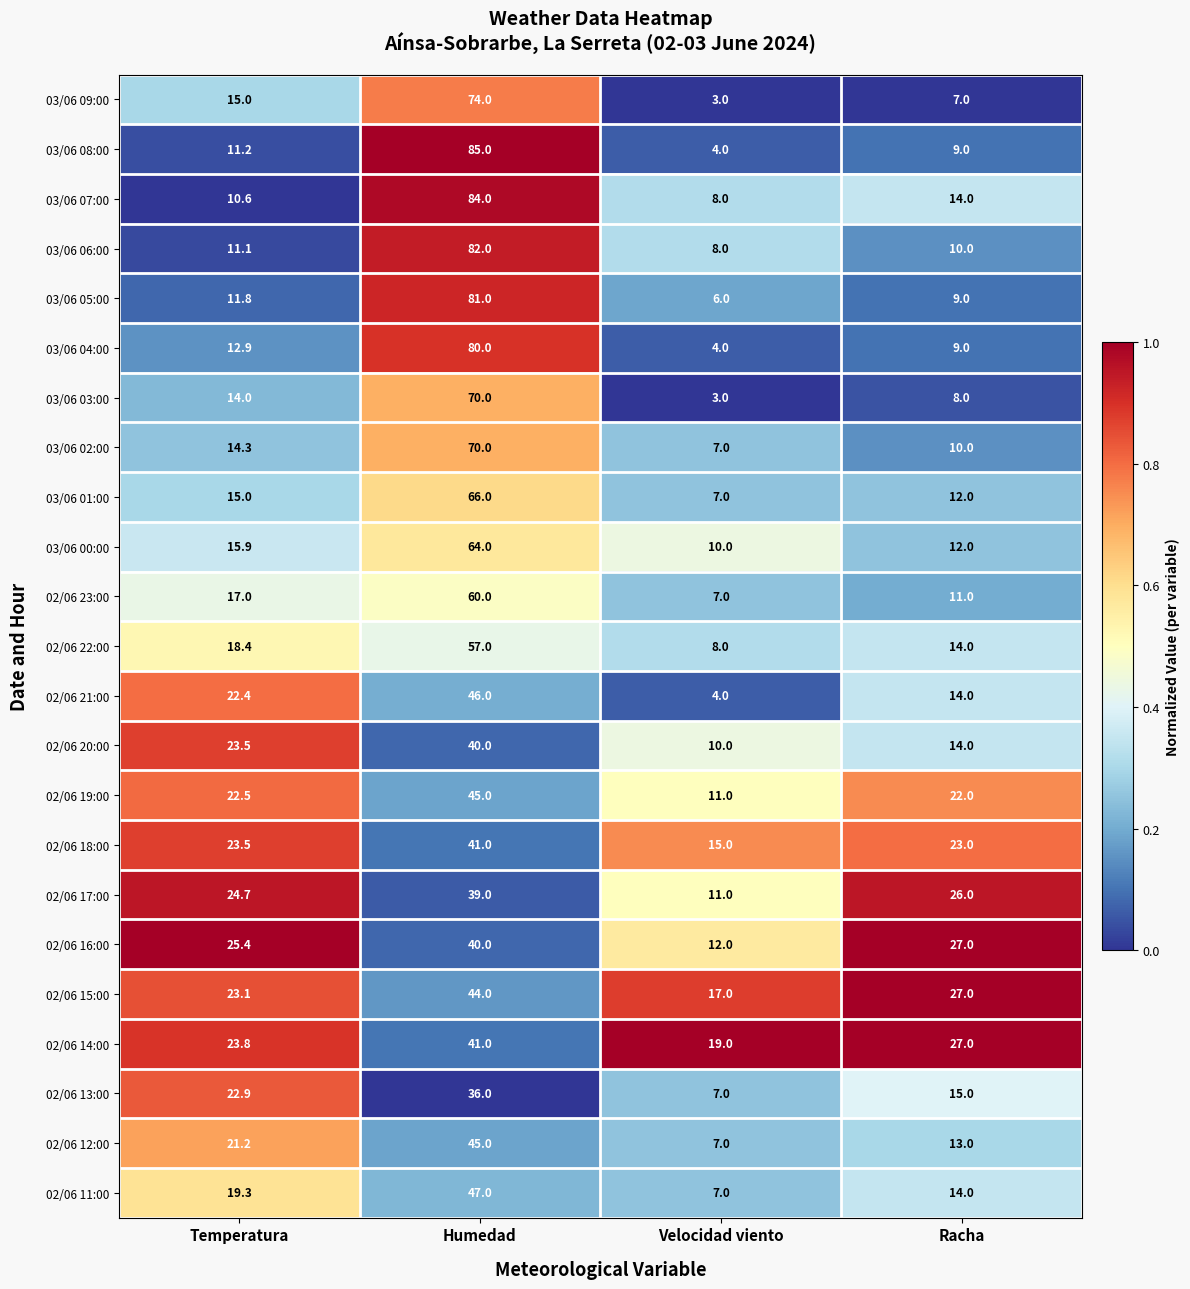

How many data points does each series have?

4